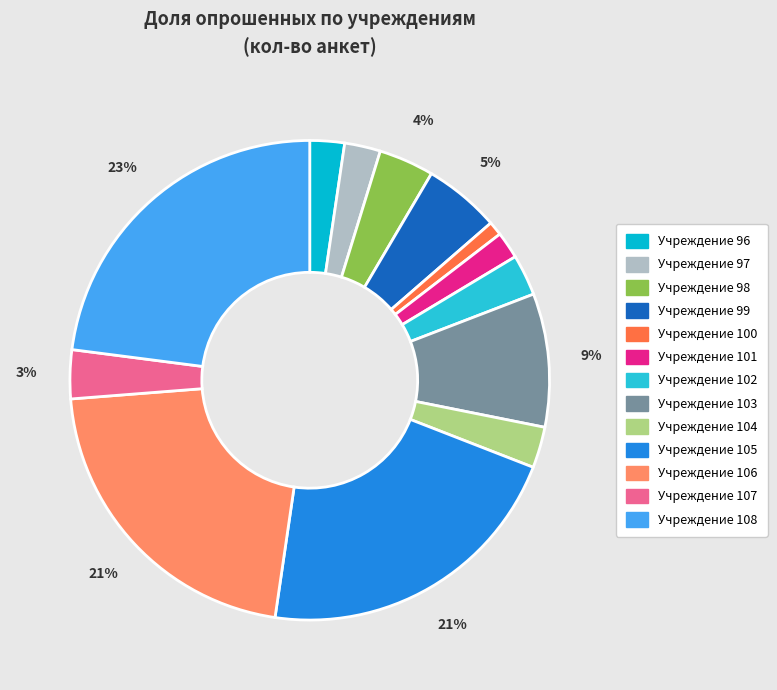

The Учреждение 96 slice represents 2% of the pie. True or false?

True